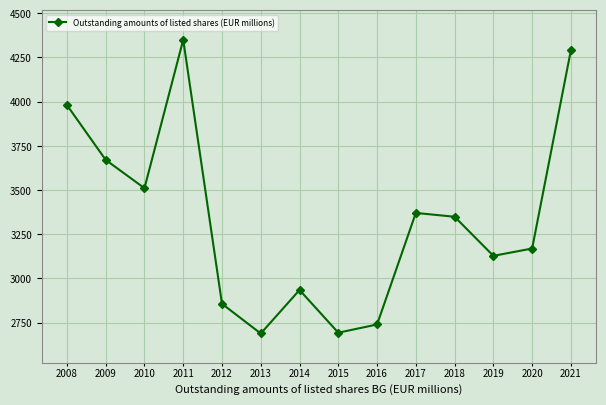

Does the chart display data point markers on the line(s)?

Yes